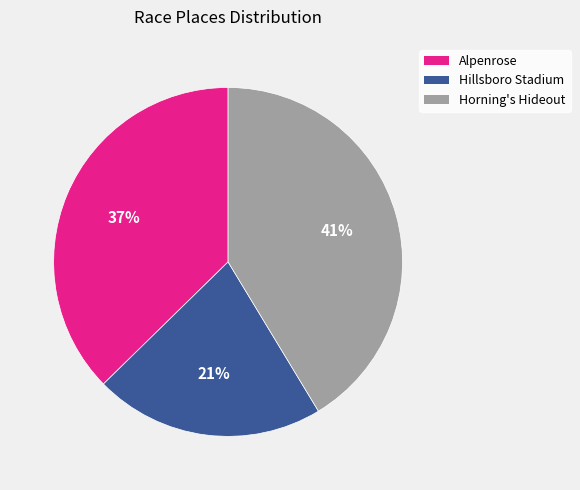

Which slice is the largest?

Horning's Hideout